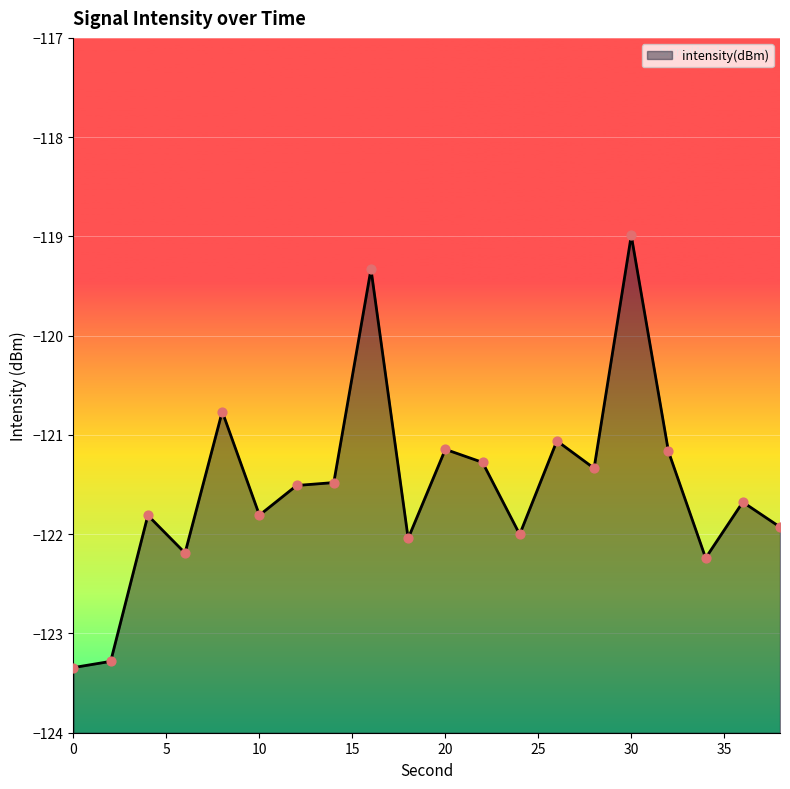

Between 0 and 28, which is larger?

28